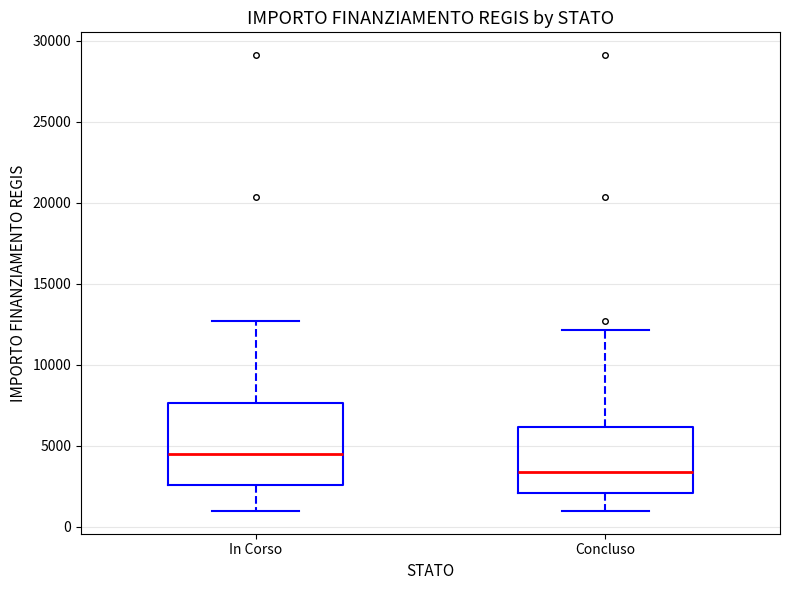

Reading left to right, read every box against the y-axis: the position of its median line, the range the box covers, and the ends of its whiskers. The values are not printed on the chart, so give them approximately, as read against the axis.

In Corso: median 4500, box 2500 to 7500, whiskers 1000 to 12500
Concluso: median 3500, box 2000 to 6000, whiskers 1000 to 12000